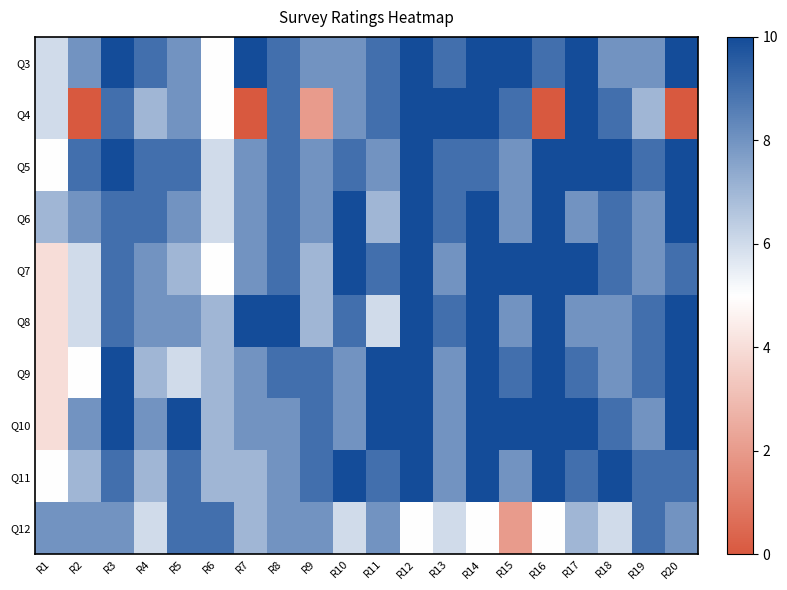

What is the difference between the highest and lowest values at R9?

7